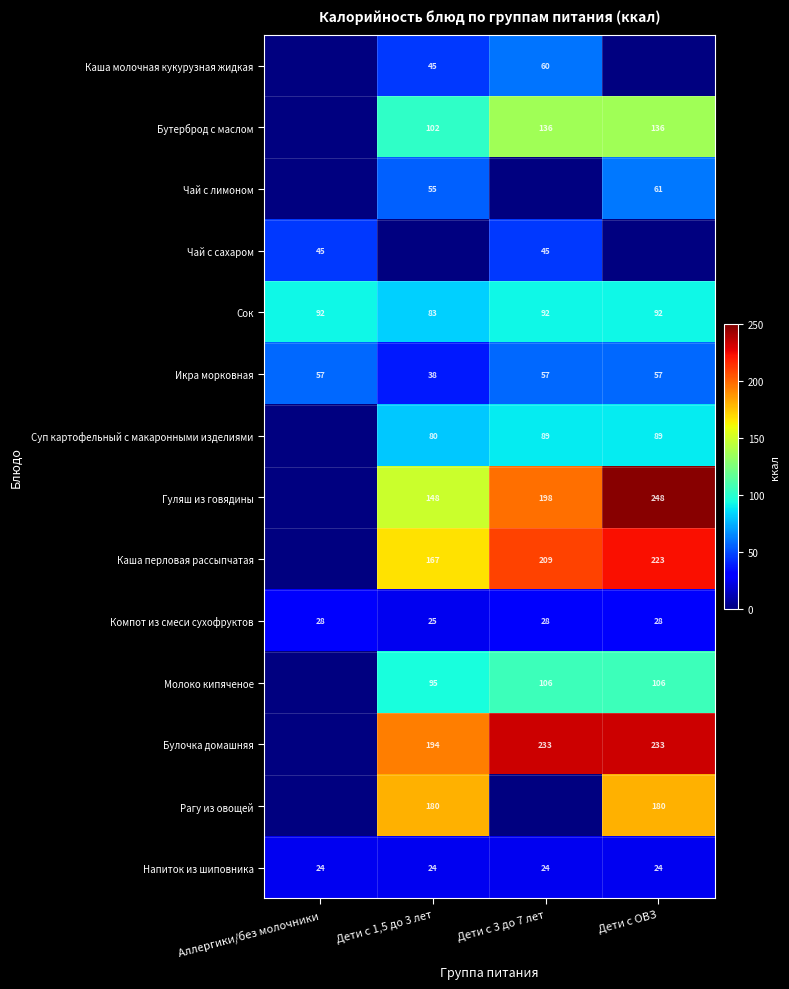

True or false: Молоко кипяченое has a value of 106 at Дети с ОВЗ.

True